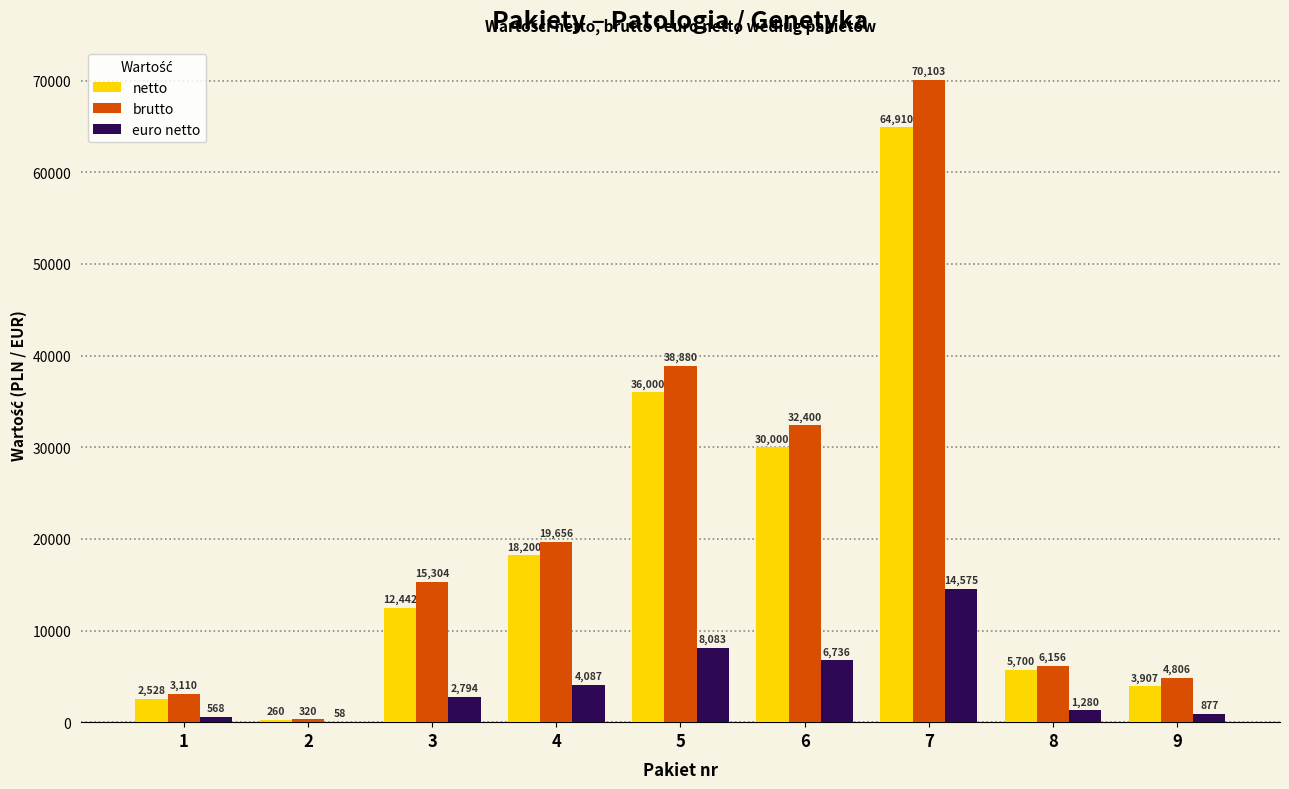

The euro netto series shows 877.3 at 9. True or false?

True